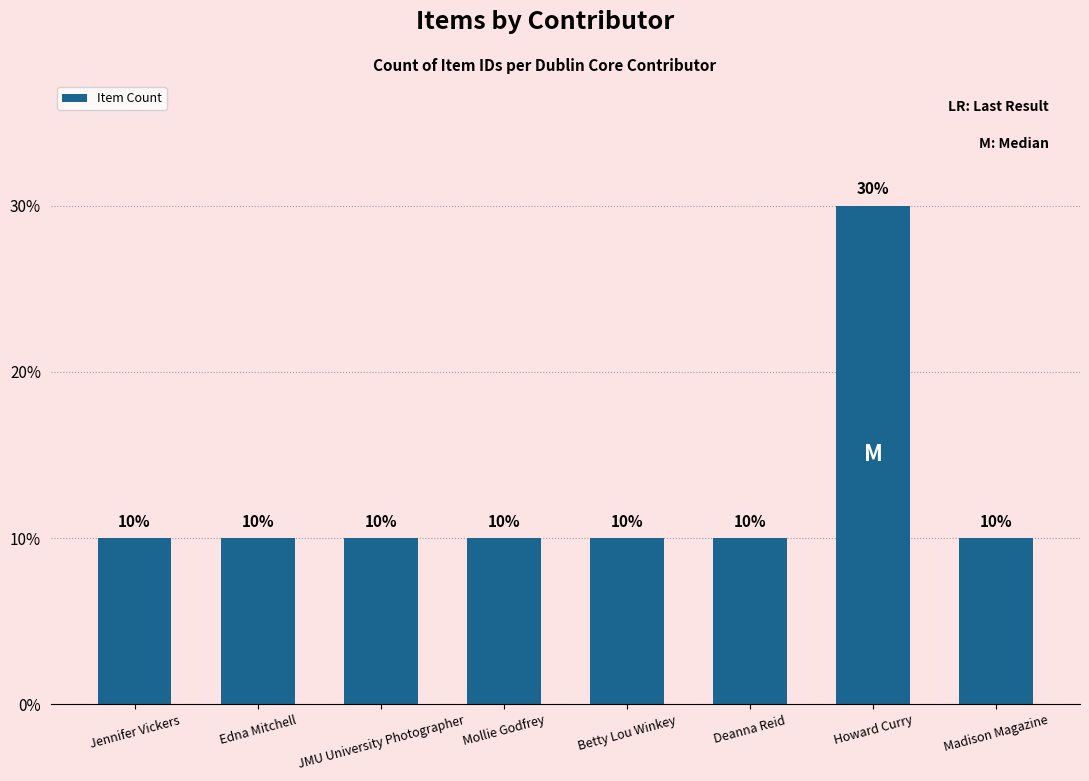

The chart shows a value of 10 at Deanna Reid. True or false?

True